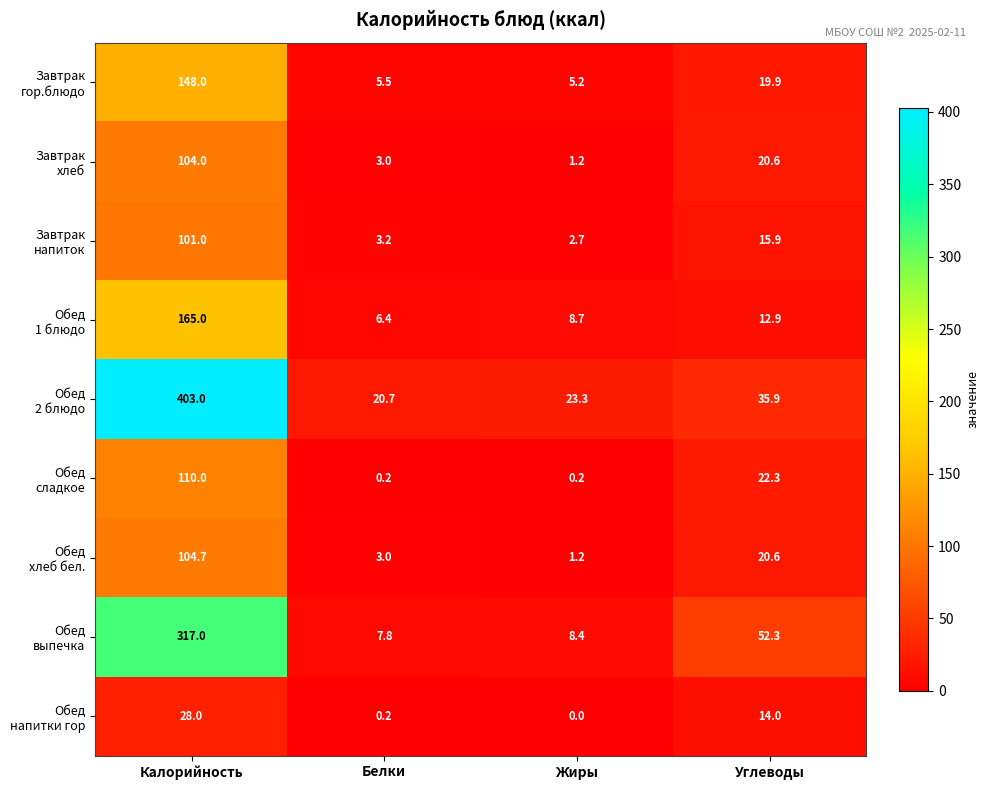

Which category has the highest value across all series?

Калорийность